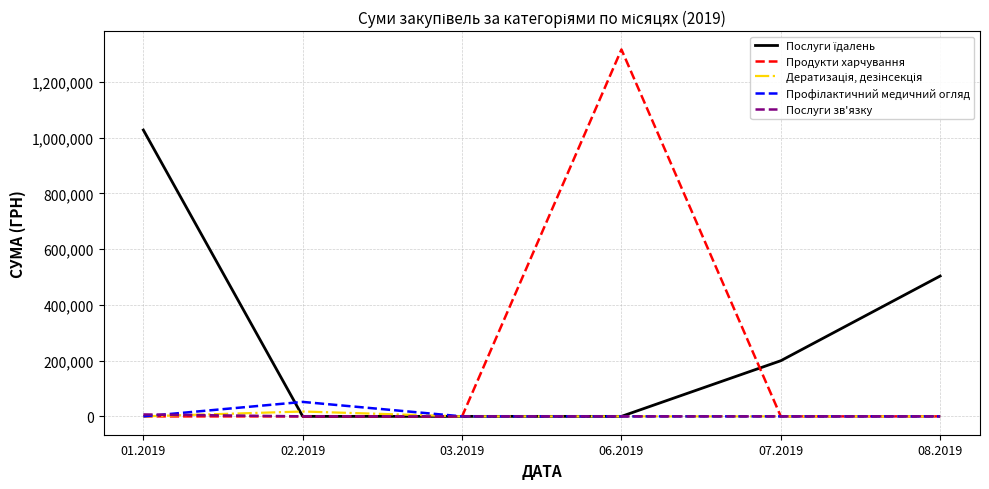

At which category is the sum across all series the highest?

06.2019